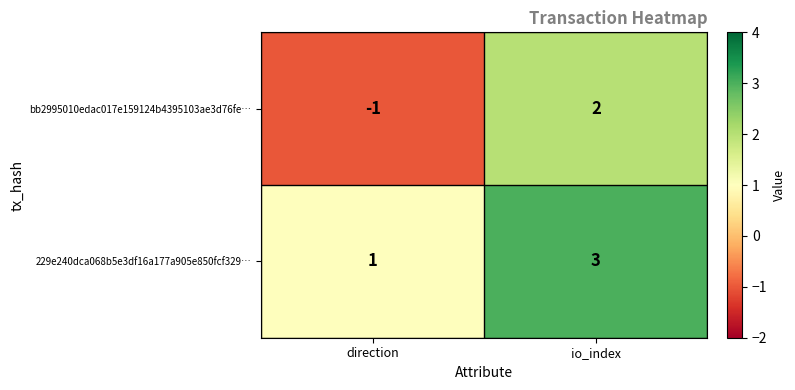

Which series has the largest range (max minus min)?

bb2995010edac017e159124b4395103ae3d76fe…